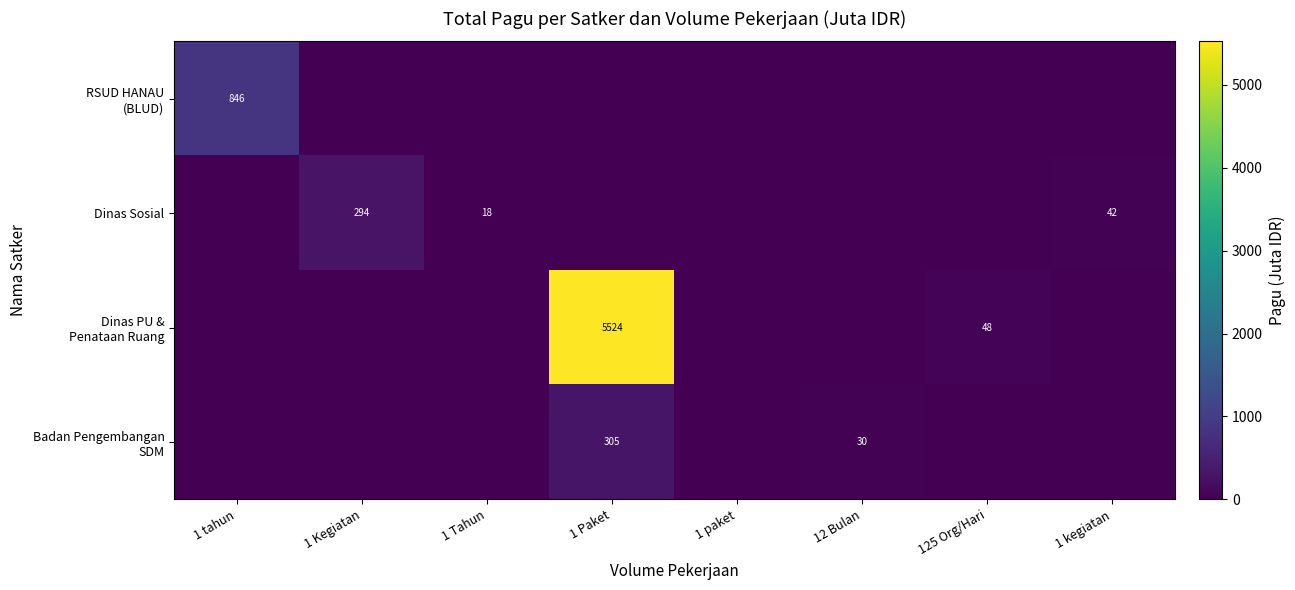

Between 12 Bulan and 1 Paket, which is larger?

12 Bulan